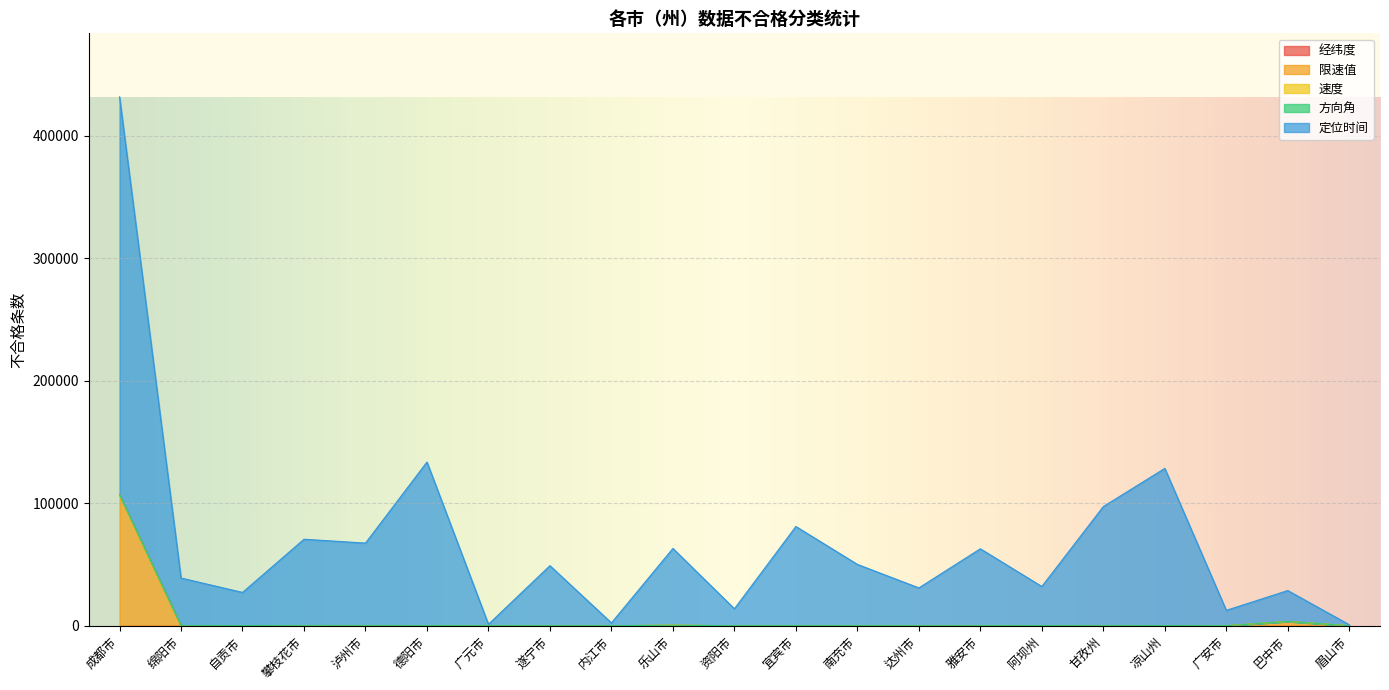

True or false: 经纬度 and 速度 cross at least once.

False